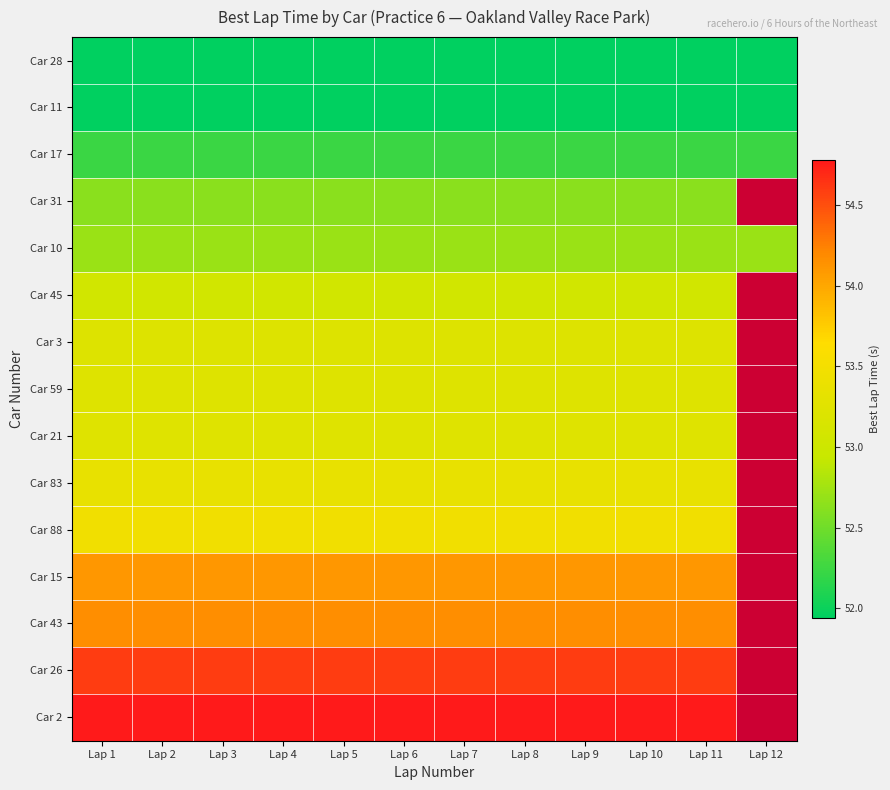

Rank the categories by Car 15 value from lowest to highest.

Lap 1, Lap 2, Lap 3, Lap 4, Lap 5, Lap 6, Lap 7, Lap 8, Lap 9, Lap 10, Lap 11, Lap 12